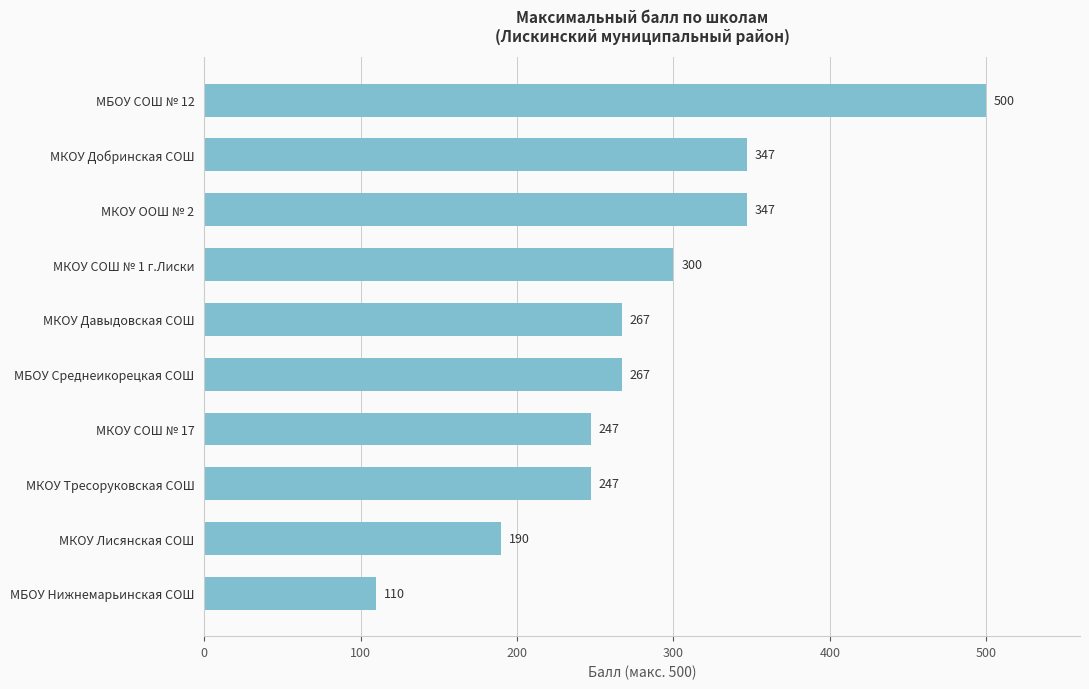

Between МБОУ Нижнемарьинская СОШ and МКОУ СОШ № 17, which is larger?

МКОУ СОШ № 17